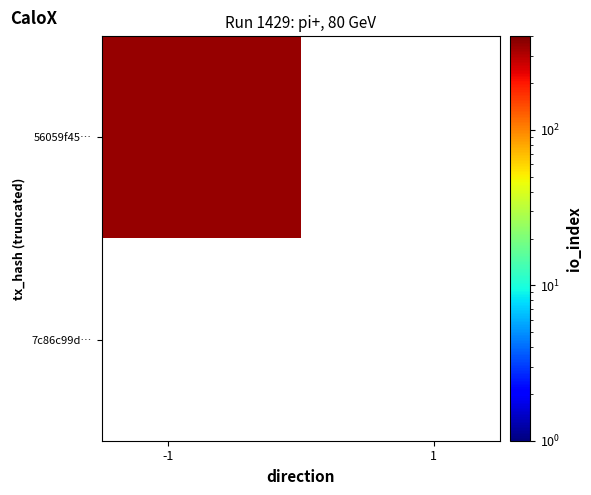

How many data points does each series have?

2